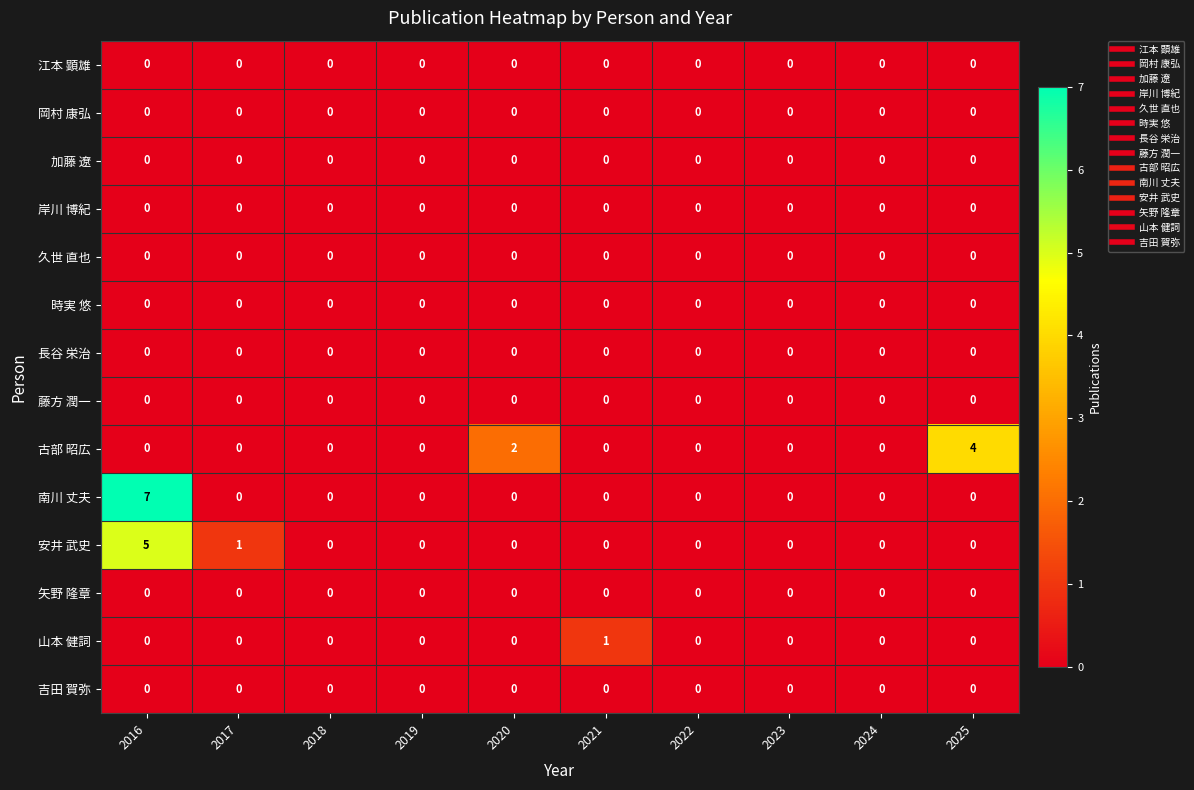

What is the greatest value displayed?

7